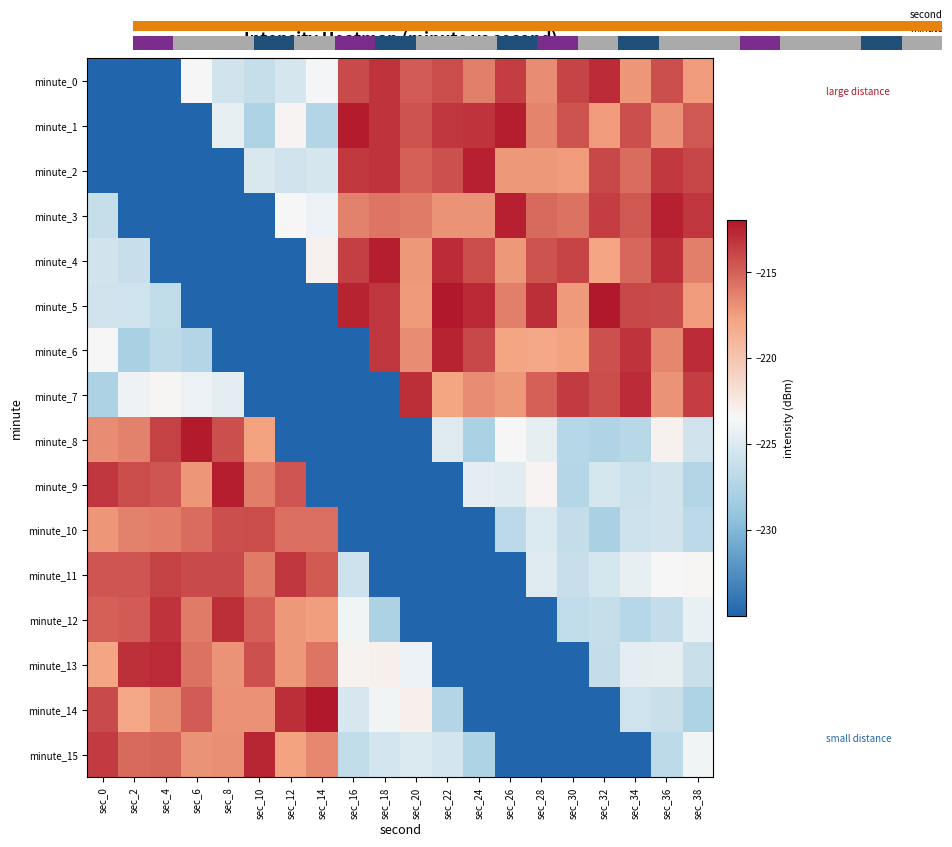

Which series has the largest range (max minus min)?

minute_5